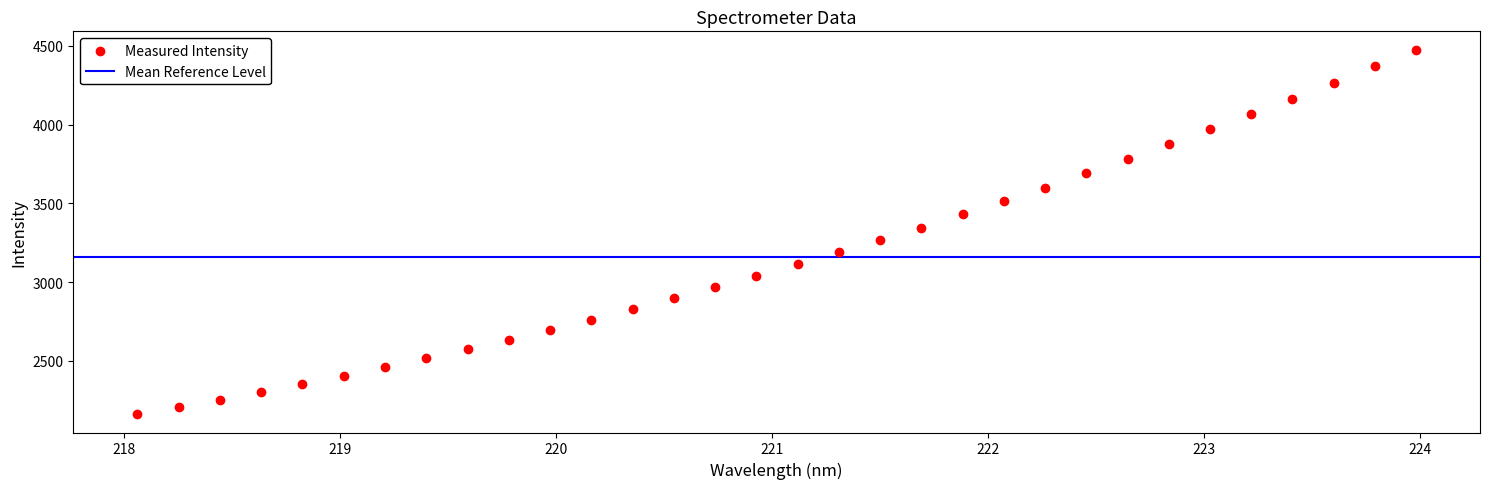

What is the range of X values (max minus min)?

5.9